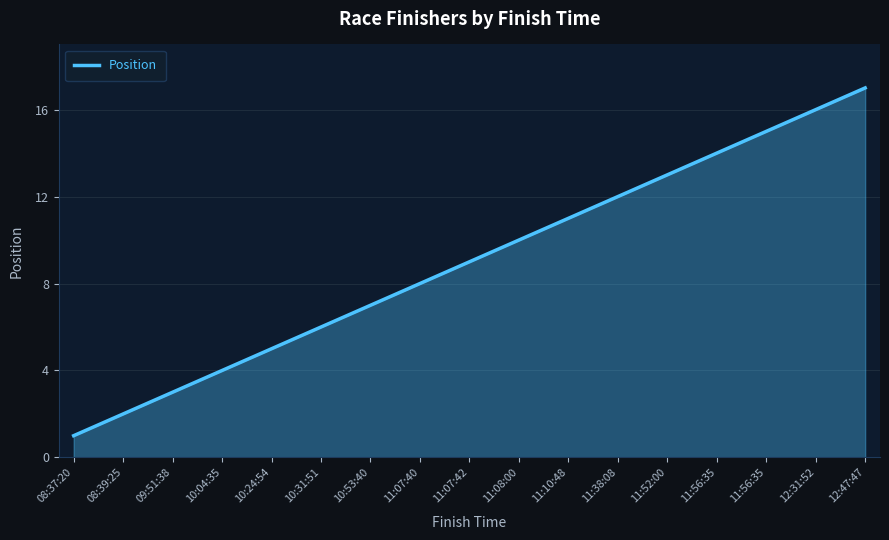

The value at 10:53:40 is 2. True or false?

False